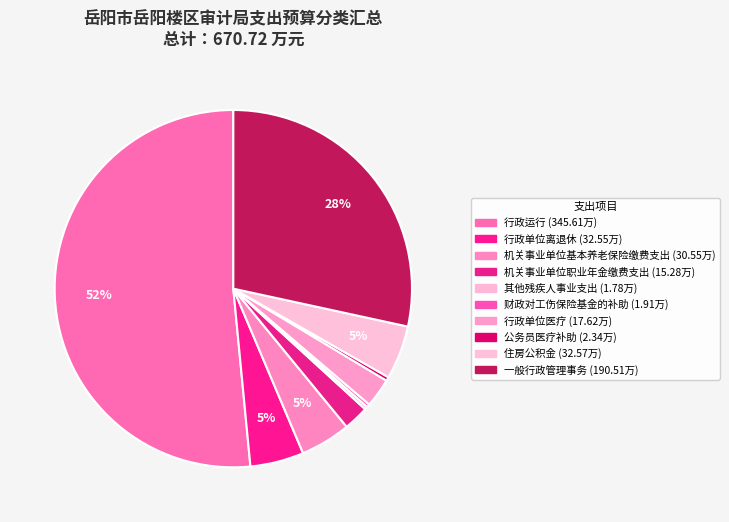

What is the total percentage of 公务员医疗补助 and 其他残疾人事业支出?

0.6%